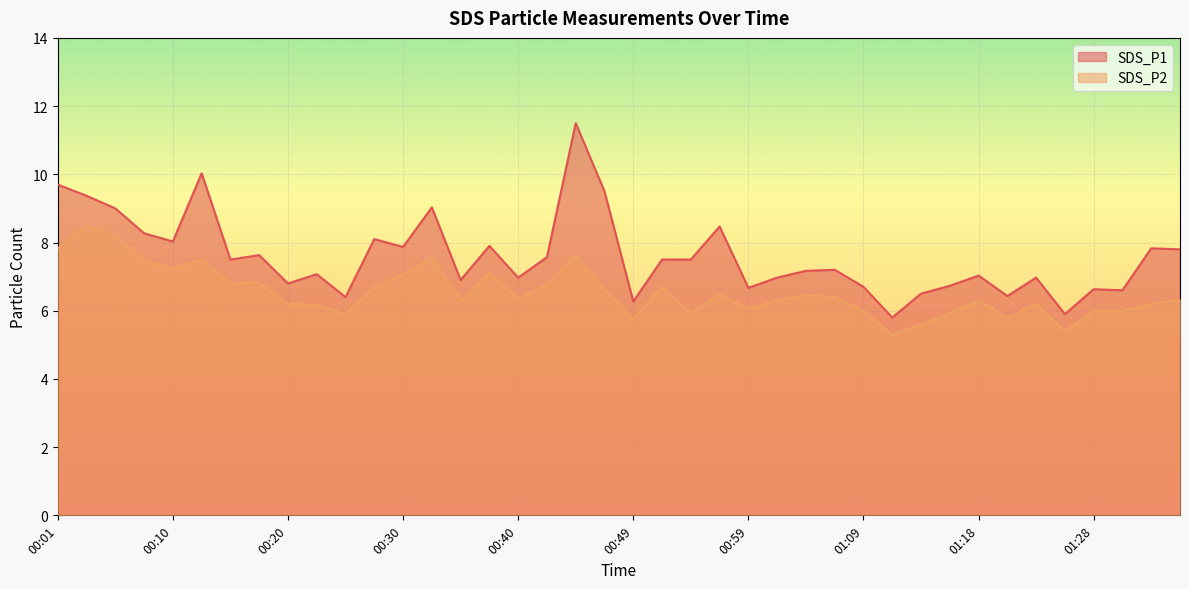

Read the SDS_P2 value at 00:25.

5.9